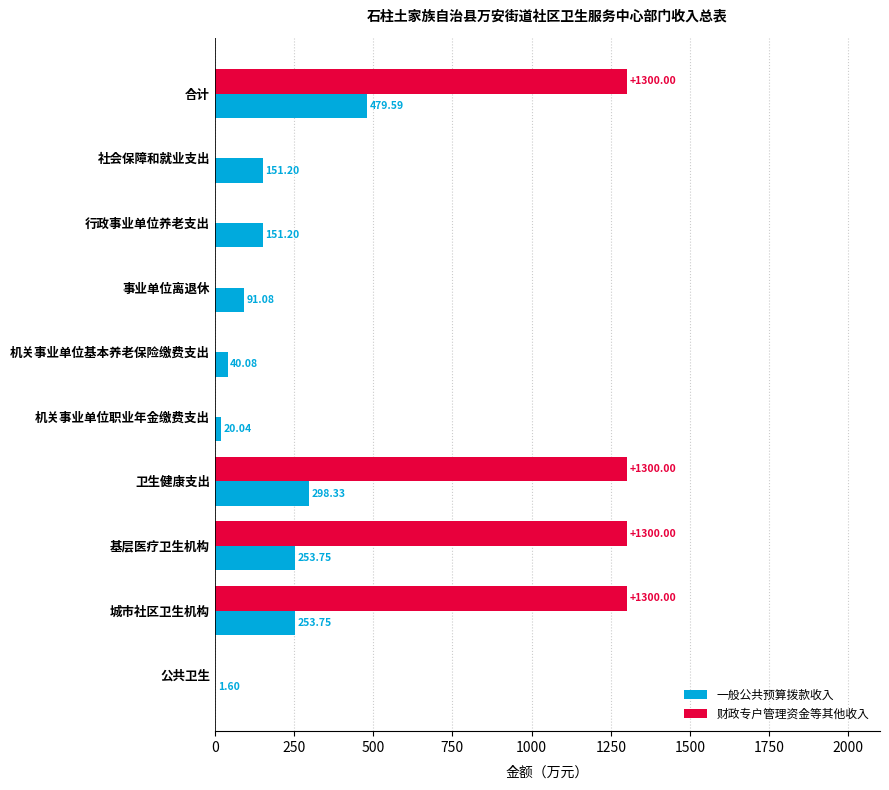

Is the value of 一般公共预算拨款收入 at 行政事业单位养老支出 greater than the value of 财政专户管理资金等其他收入 at 社会保障和就业支出?

Yes